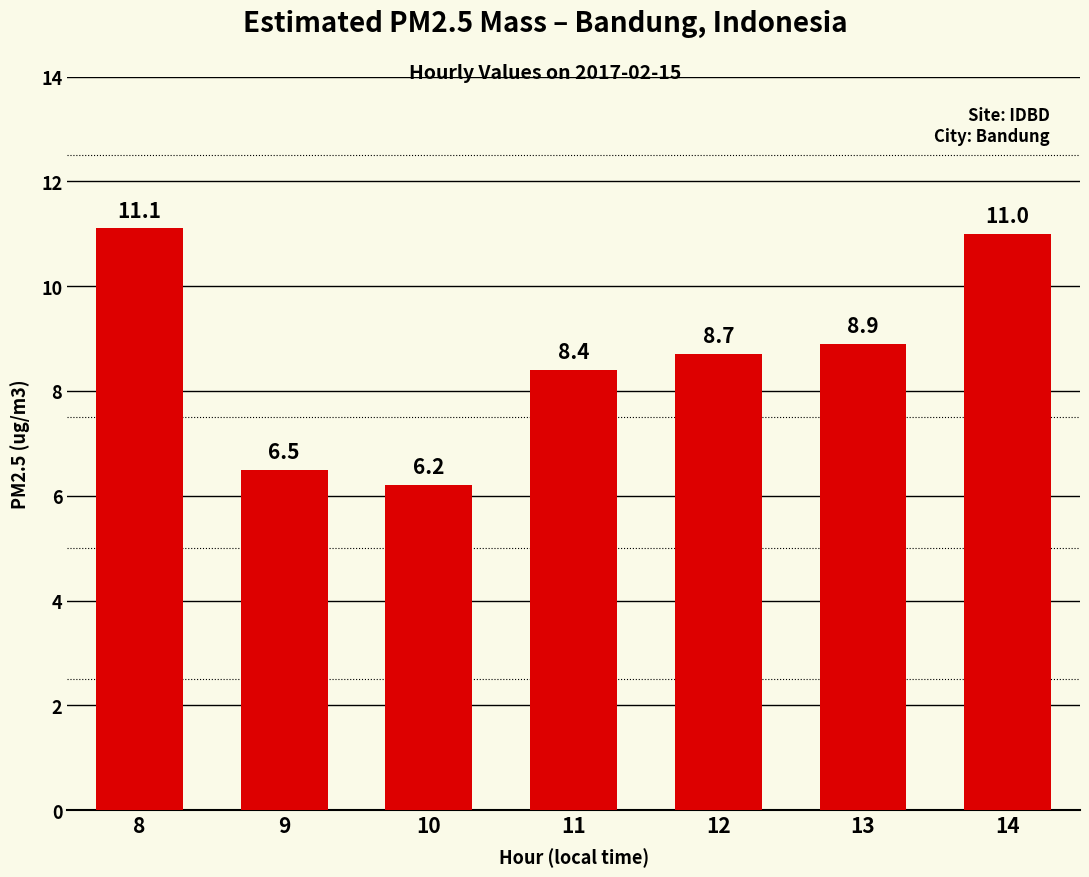

Read the value at 10.

6.2